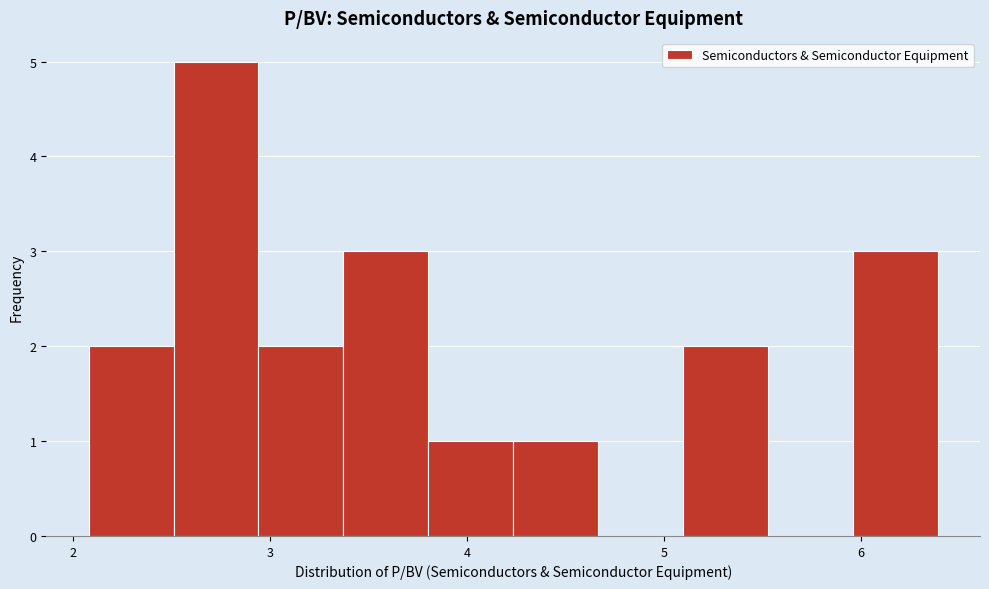

How tall is the bar that spans 2.5 to 2.9 on the x-axis? Neither the bar edges nor the heights are printed on the chart, so give them approximately, as read against the axes.

5